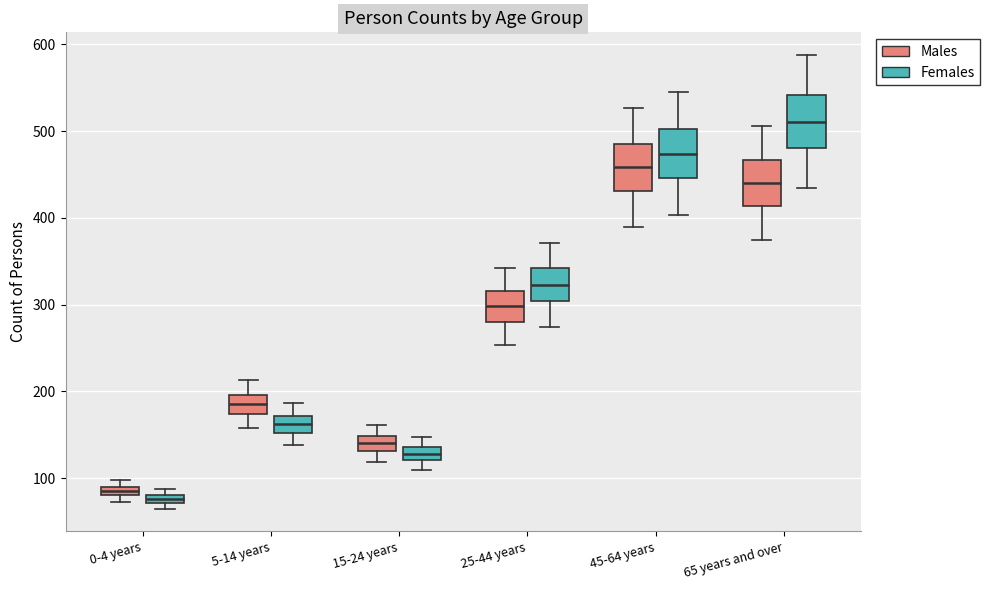

Where does the median line of the box for 5-14 years (Males) sit on the y-axis? The values are not printed on the chart, so give them approximately, as read against the axis.

190